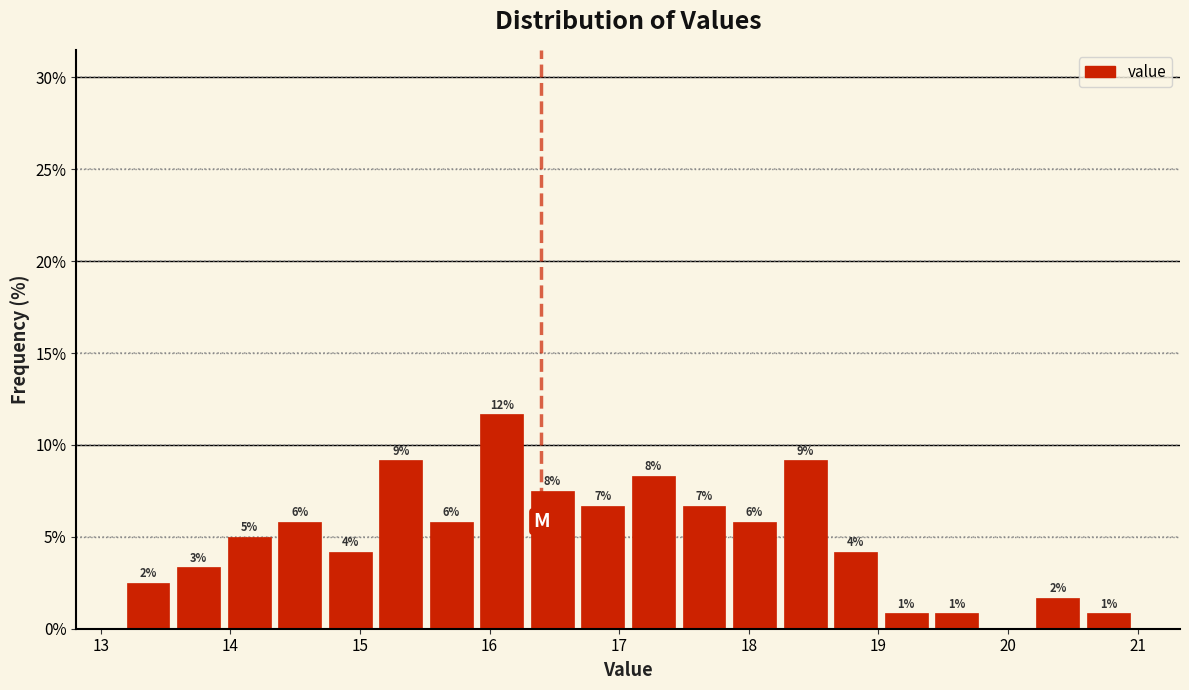

Around what value on the x-axis is the tallest bar? Give the approximate position of its centre, as read against the axis.

16.1